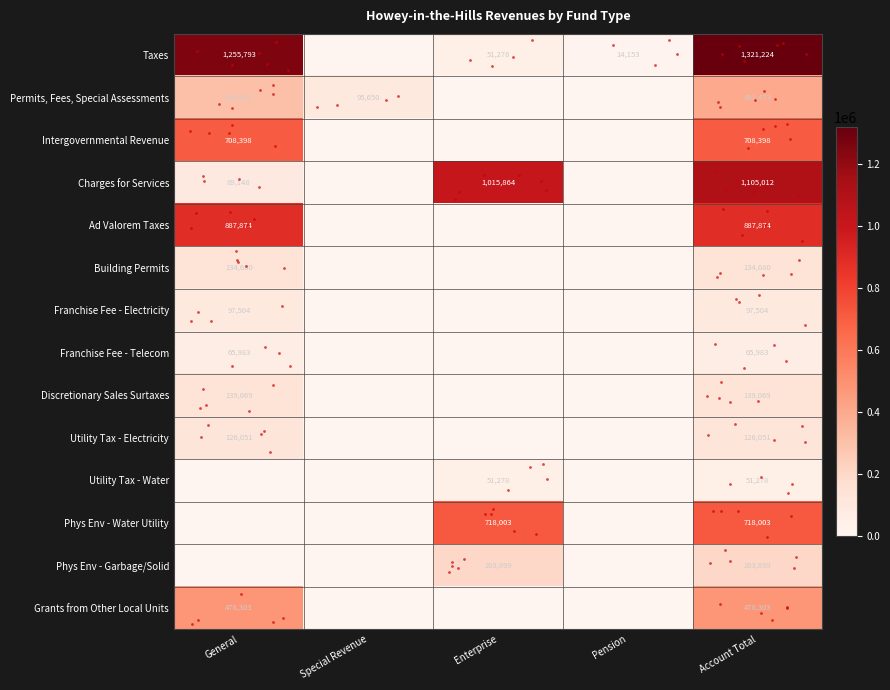

What is the greatest value displayed?

1321224